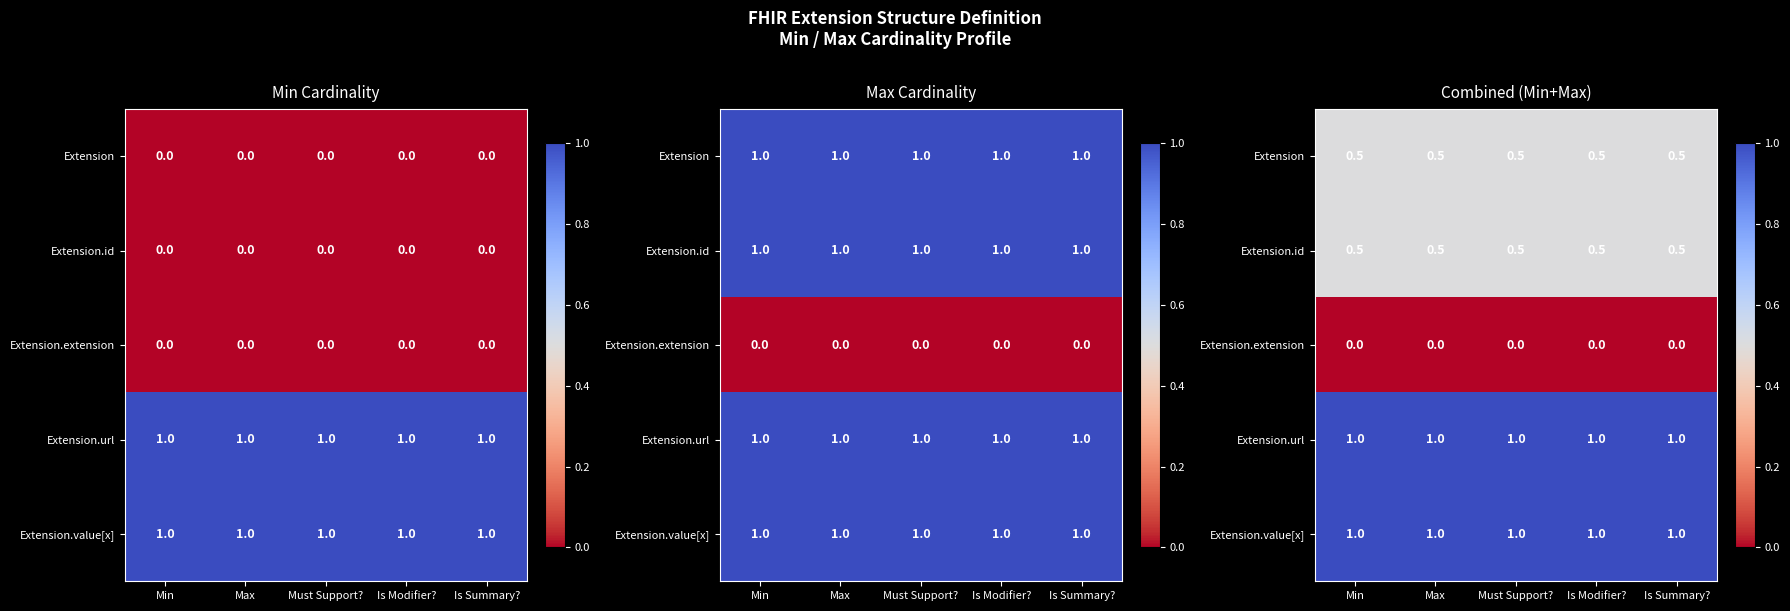

The Extension.url series shows 1.0 at Max. True or false?

True